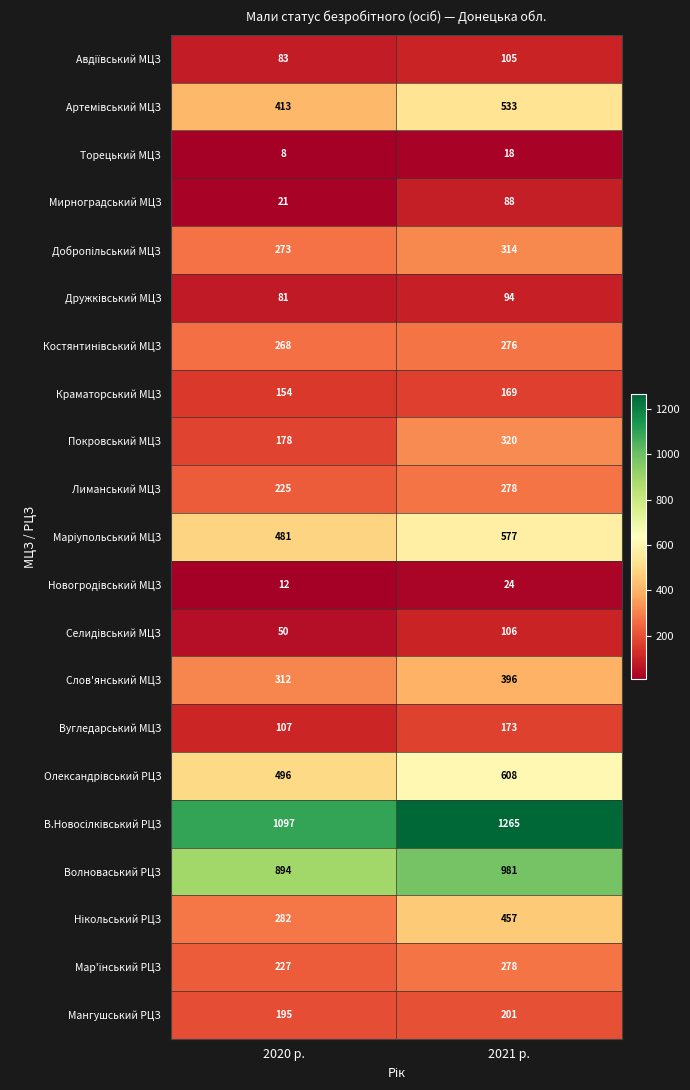

What is the spread (max minus min) of values at 2021 р.?

1247